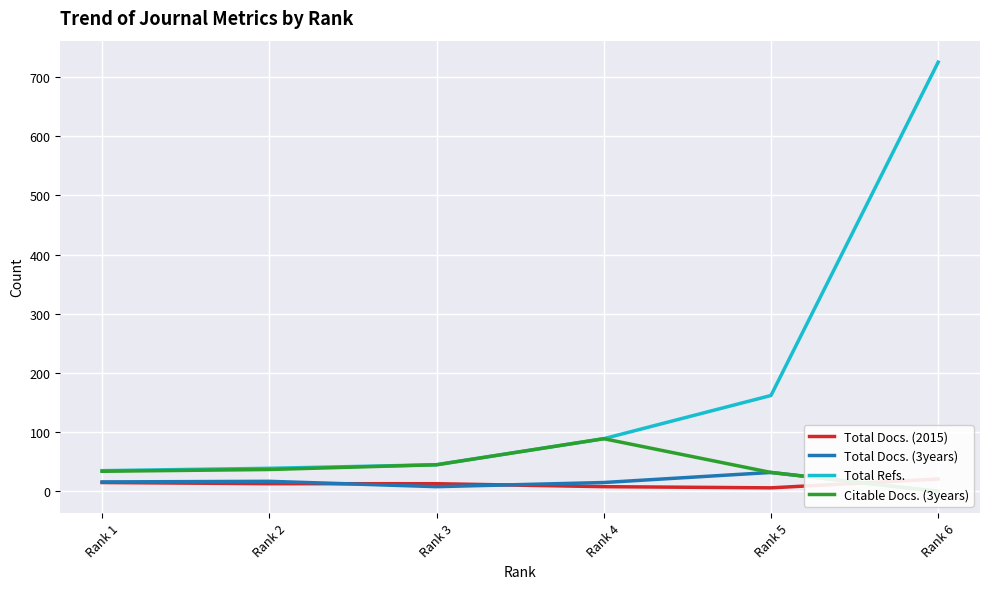

List the labels in order of Total Refs. value, smallest first.

Rank 1, Rank 2, Rank 3, Rank 4, Rank 5, Rank 6